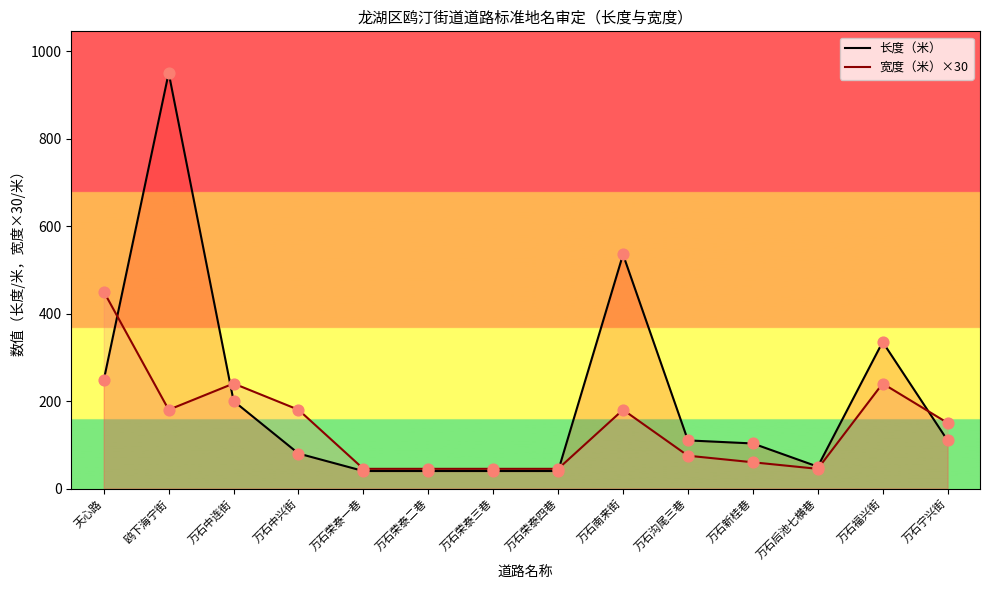

At which category is the sum across all series the highest?

鸥下海宁街